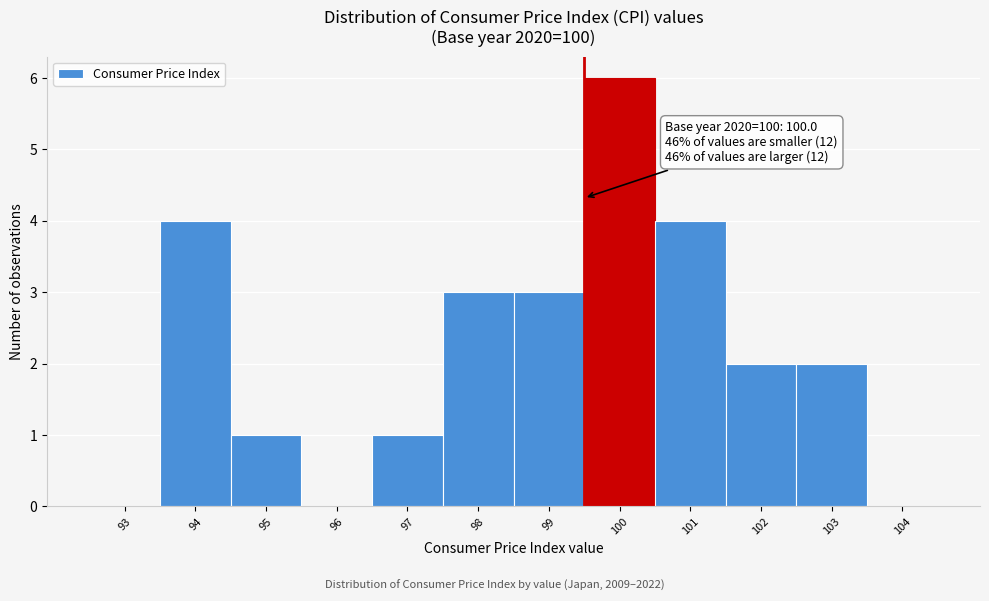

Reading left to right, extract all data points from this chart.

93=0	94=4	95=1	96=0	97=1	98=3	99=3	100=6	101=4	102=2	103=2	104=0